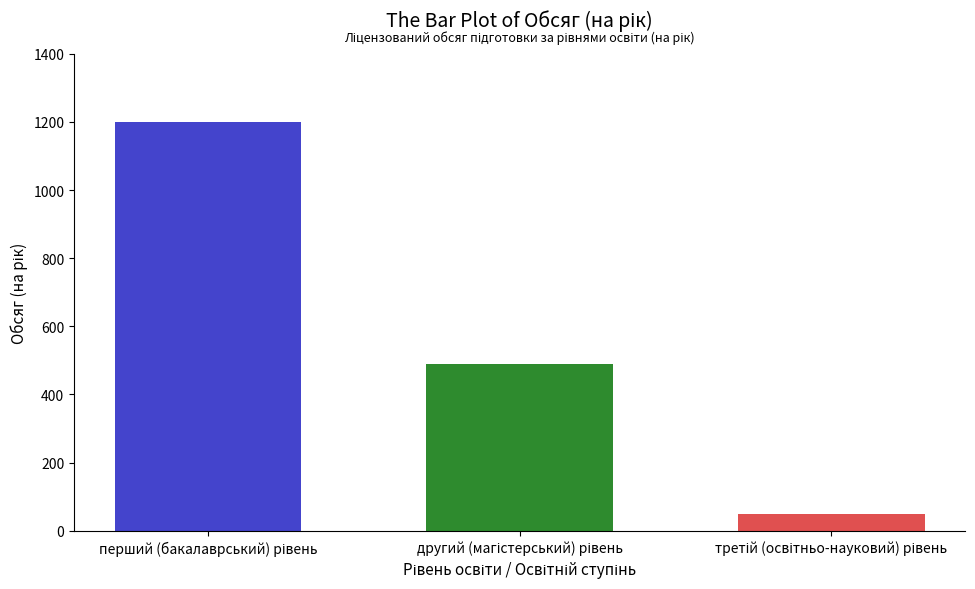

What is the minimum value shown in the chart?

50